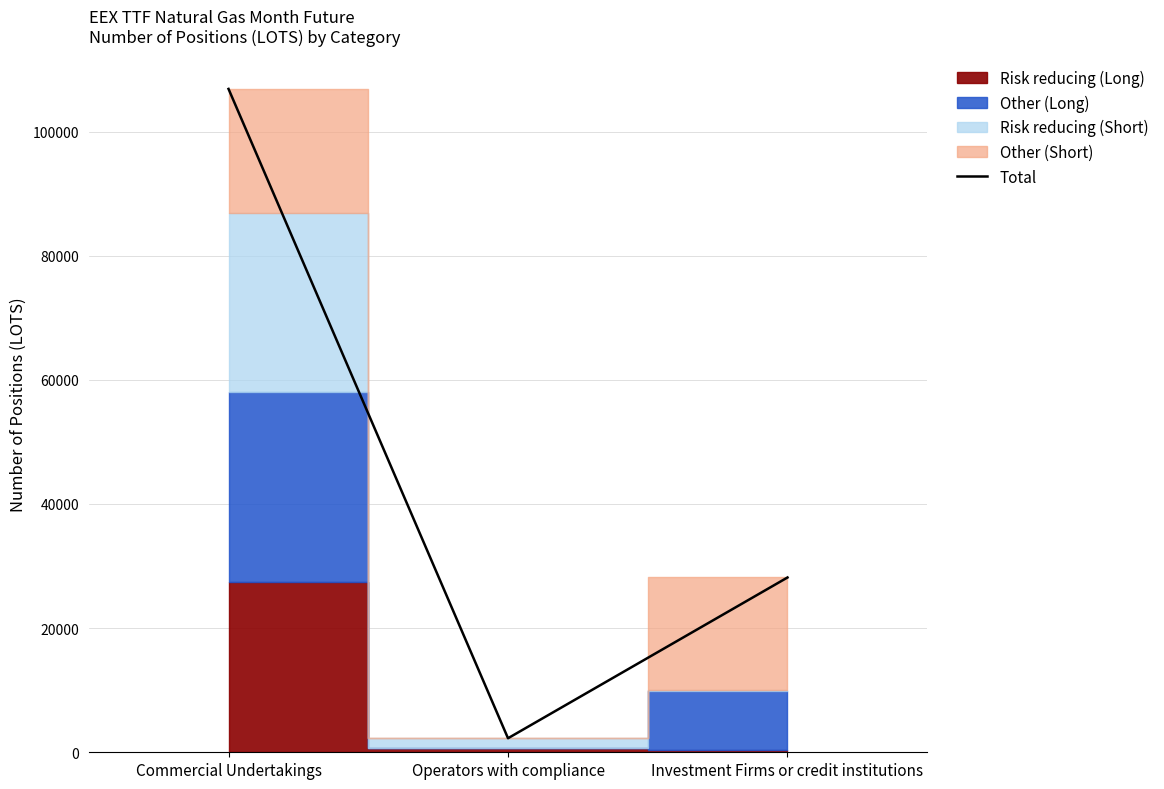

What is the label of the 1st point from the right?

Investment Firms or credit institutions